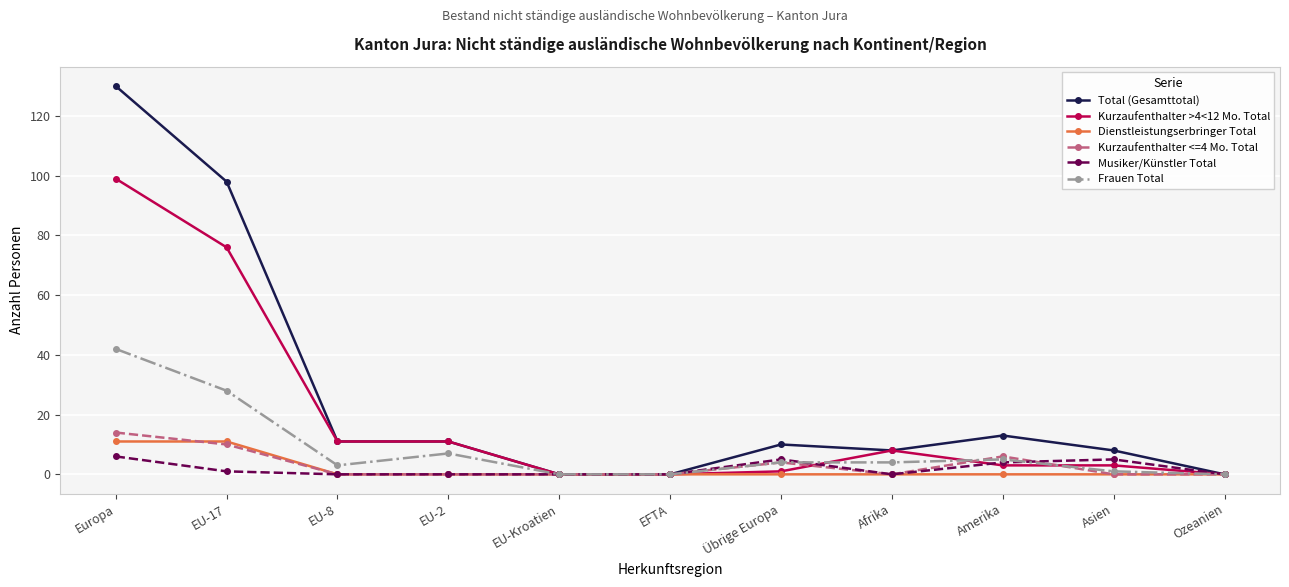

What position from the right is EU-Kroatien?

7